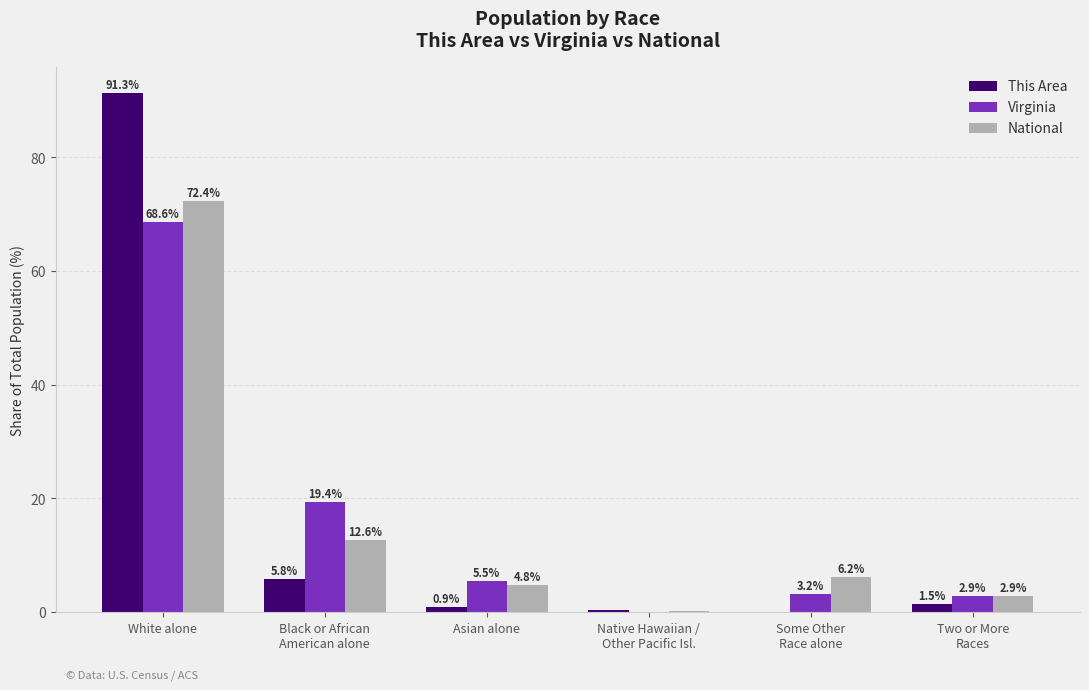

What are all the series names shown in the legend?

This Area, Virginia, National